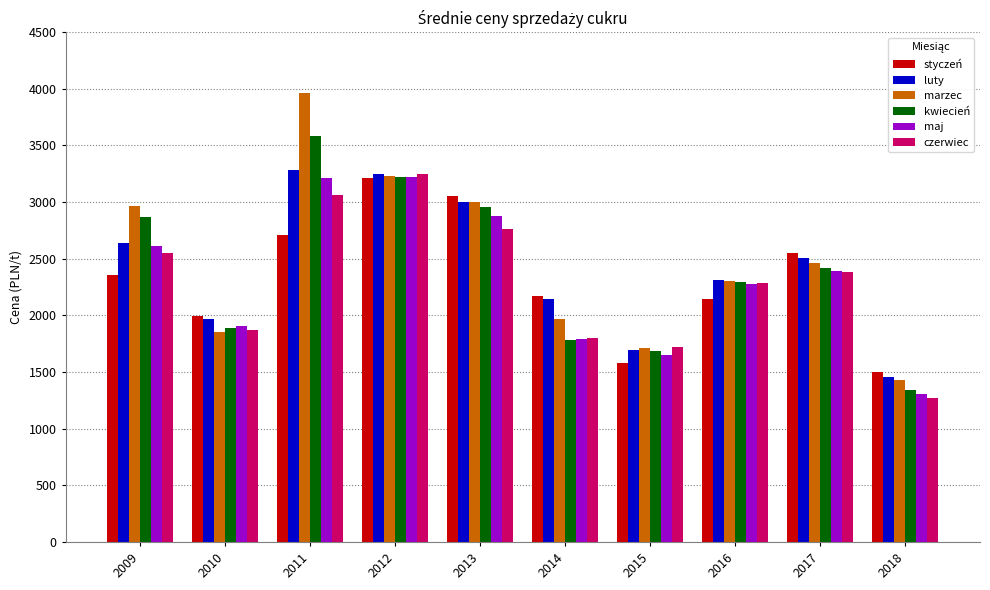

True or false: styczeń has a value of 3050.0 at 2013.

True